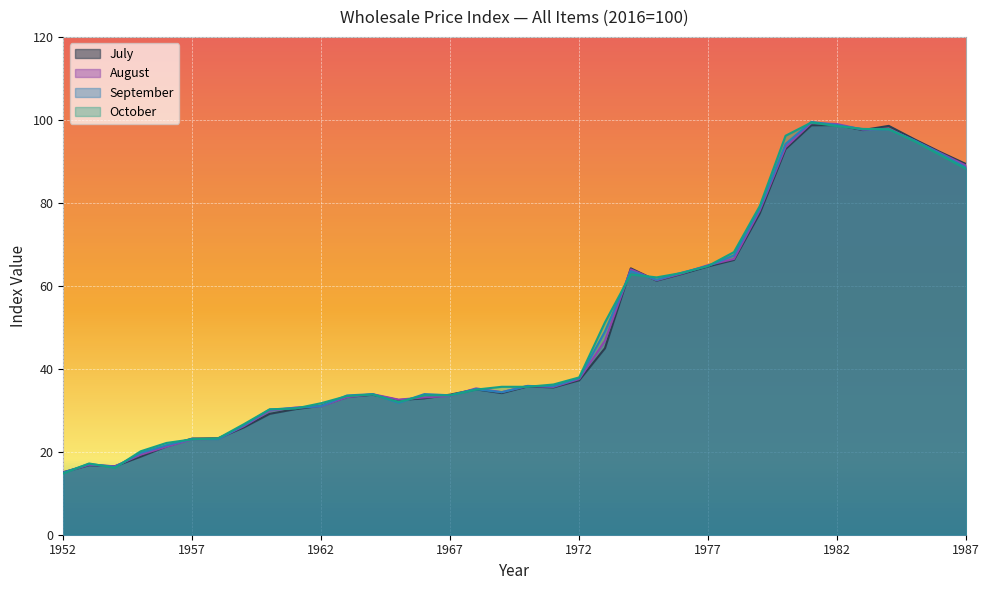

At which category does the chart reach its peak across all series?

1981